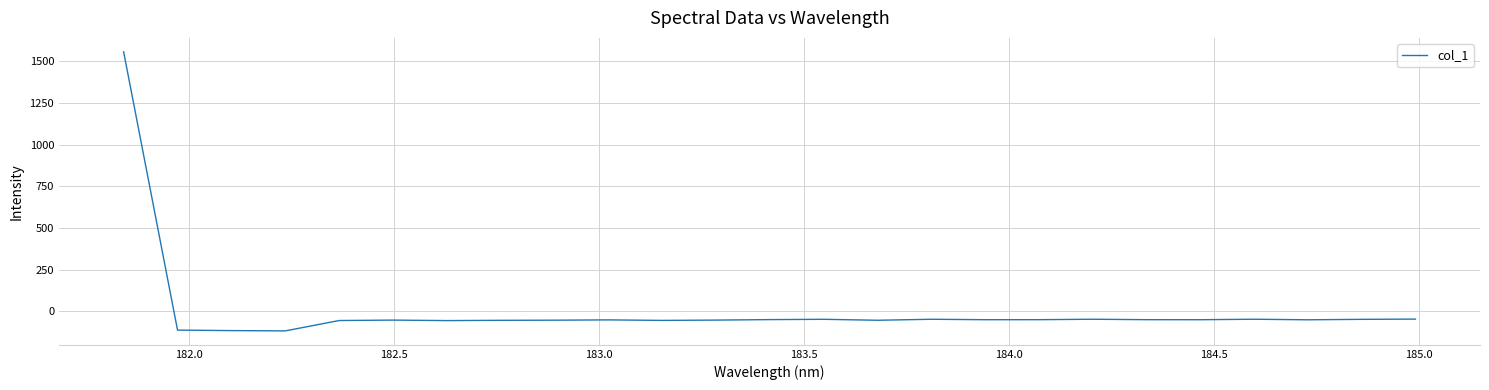

What is the greatest value displayed?

1557.9